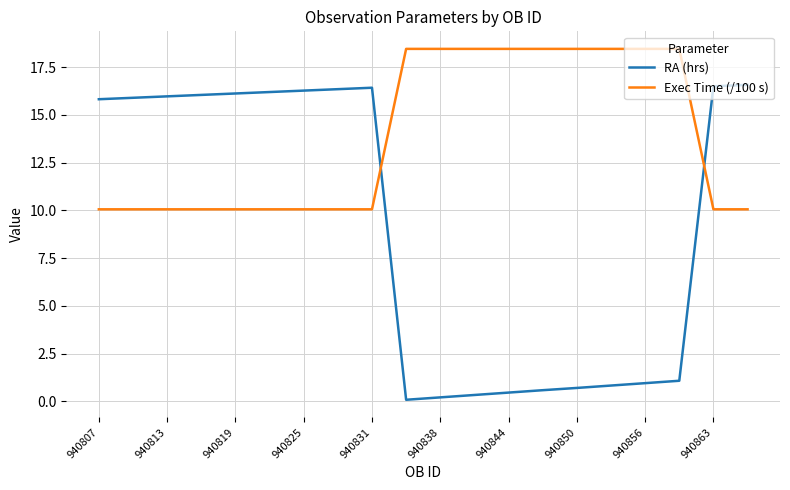

What is the difference between the maximum and minimum values in the Exec Time (/100 s) series?

8.4